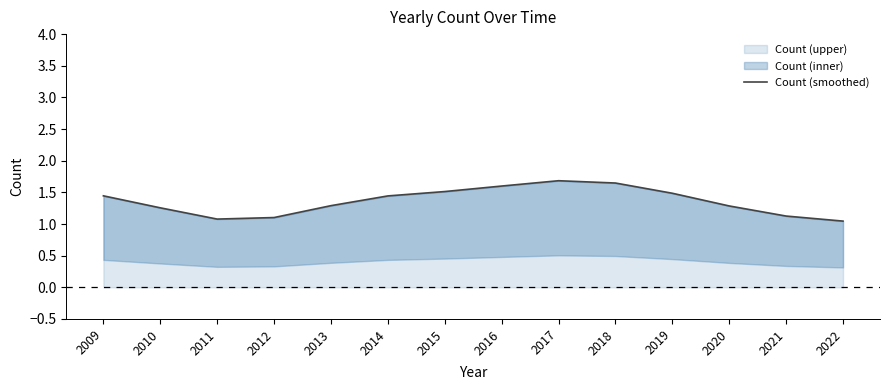

What is the difference between the values at 2019 and 2012?

0.4